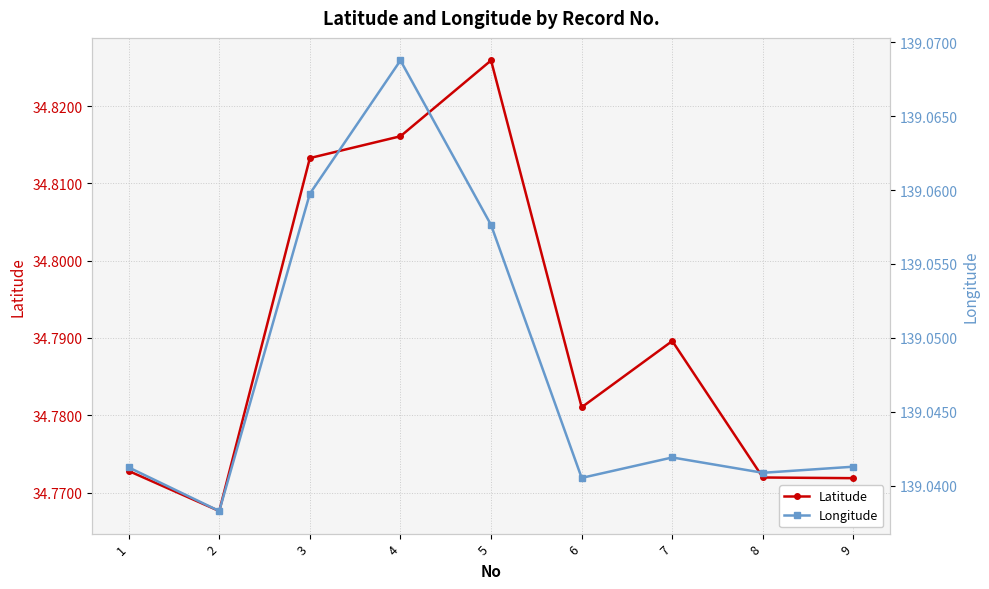

What is the minimum value shown in the chart?

34.8